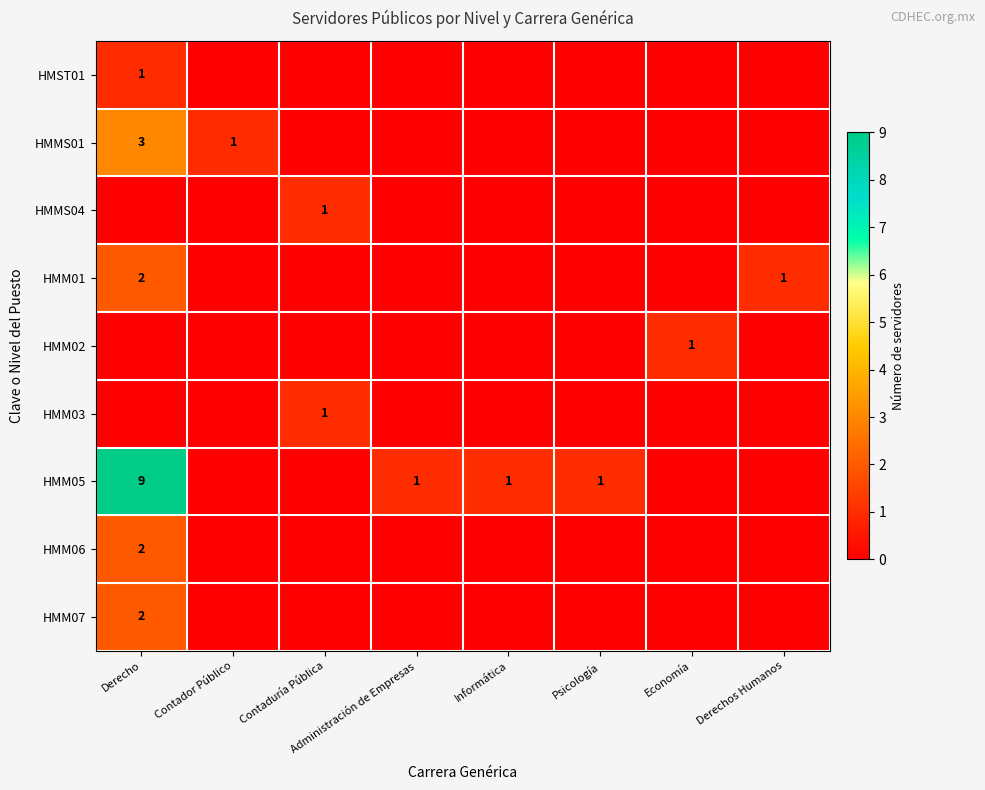

The value of HMM07 at Derecho is 3. True or false?

False